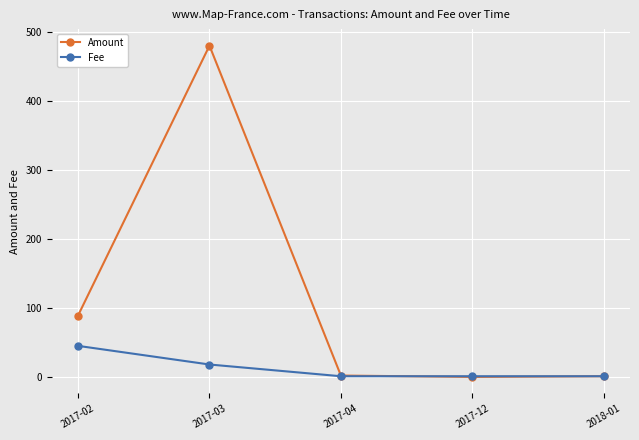

Rank the series by their average value, from lowest to highest.

Fee, Amount